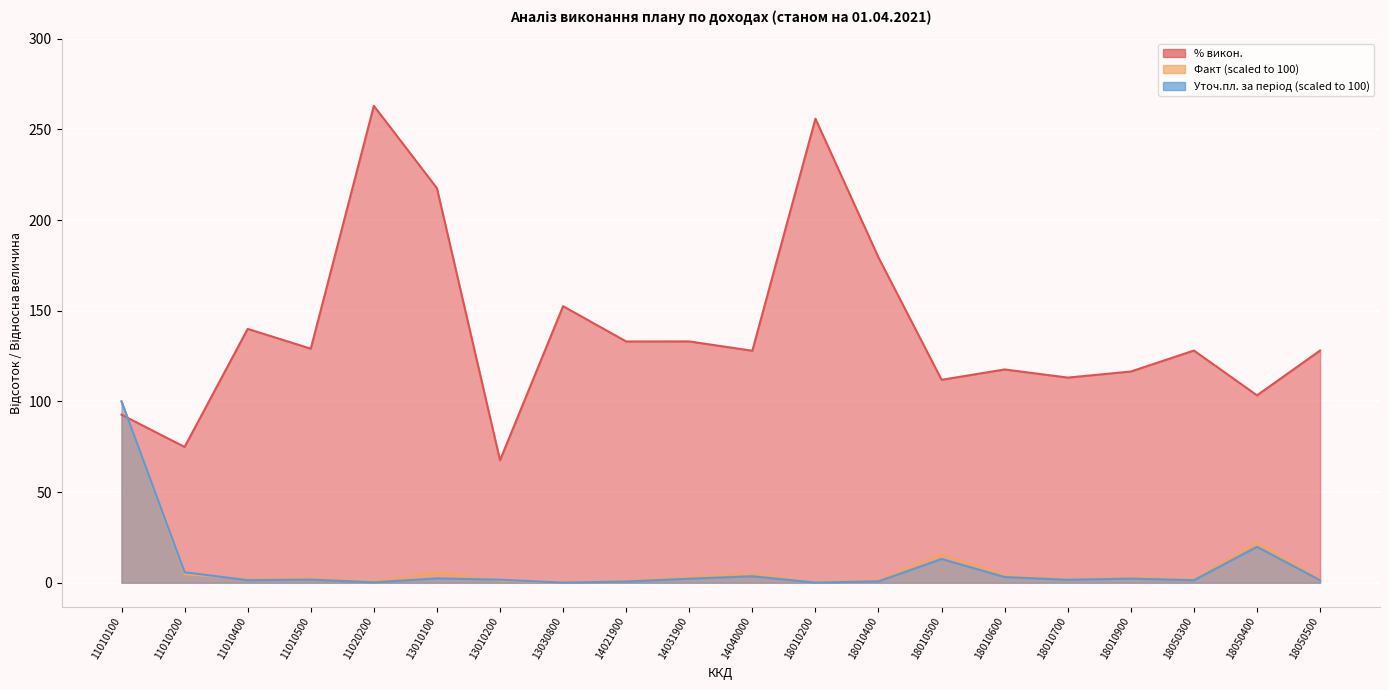

How many lines are shown in the chart?

3